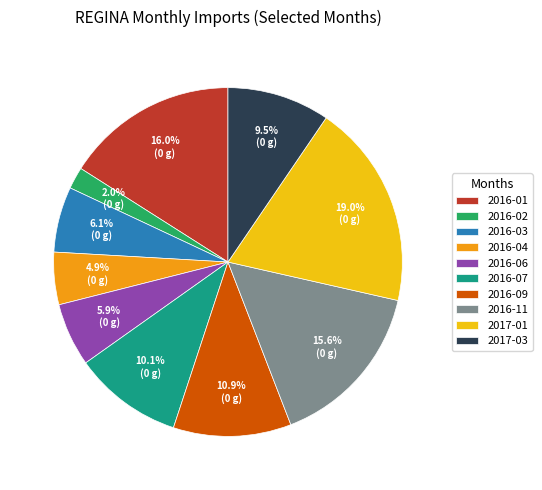

What is the ratio of the value at 2016-04 to the value at 2016-06?

0.8